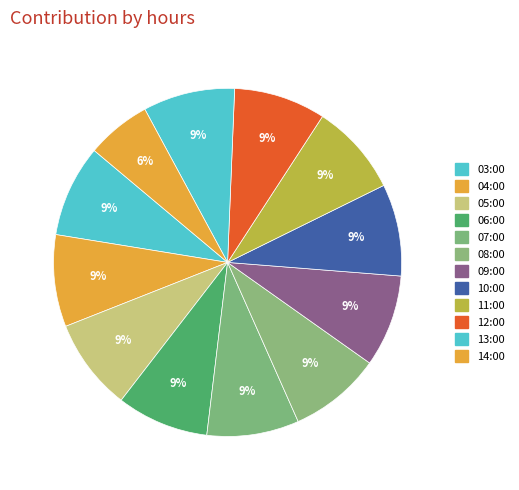

Does 05:00 account for over 50% of the chart?

No